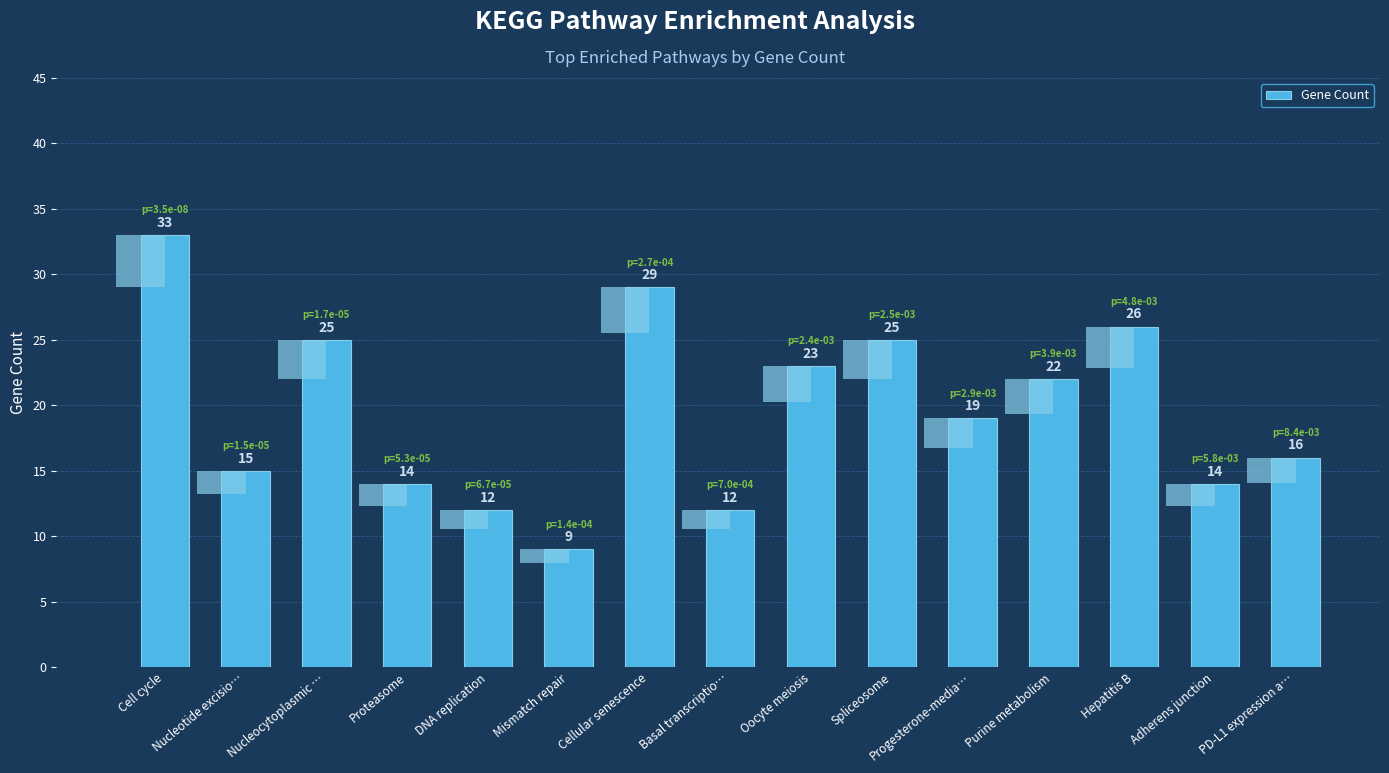

Count the number of values greater than 19.

7